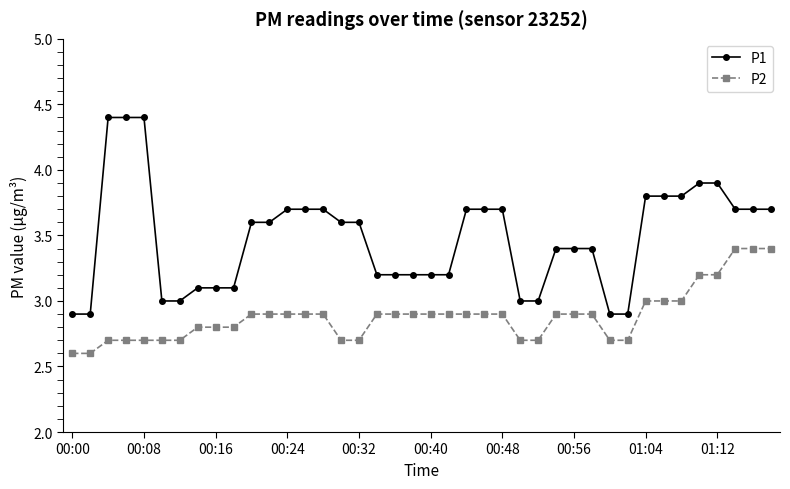

List the series in order of their overall mean, lowest first.

P2, P1